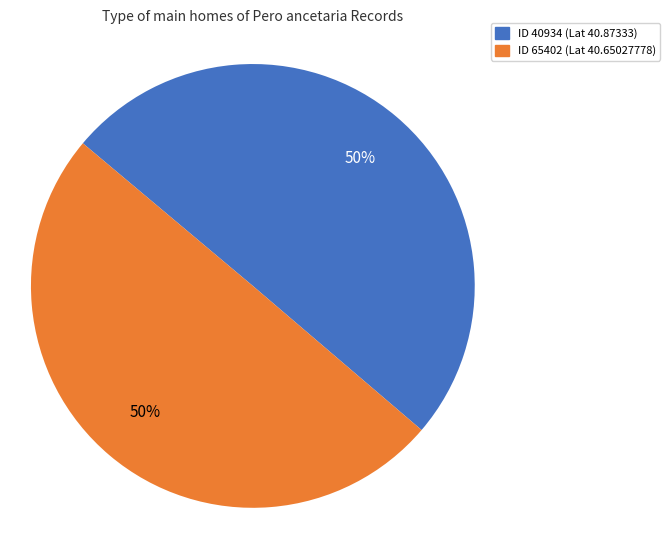

Is the sum of ID 40934 (Lat 40.87333) and ID 65402 (Lat 40.65027778) greater than half?

Yes